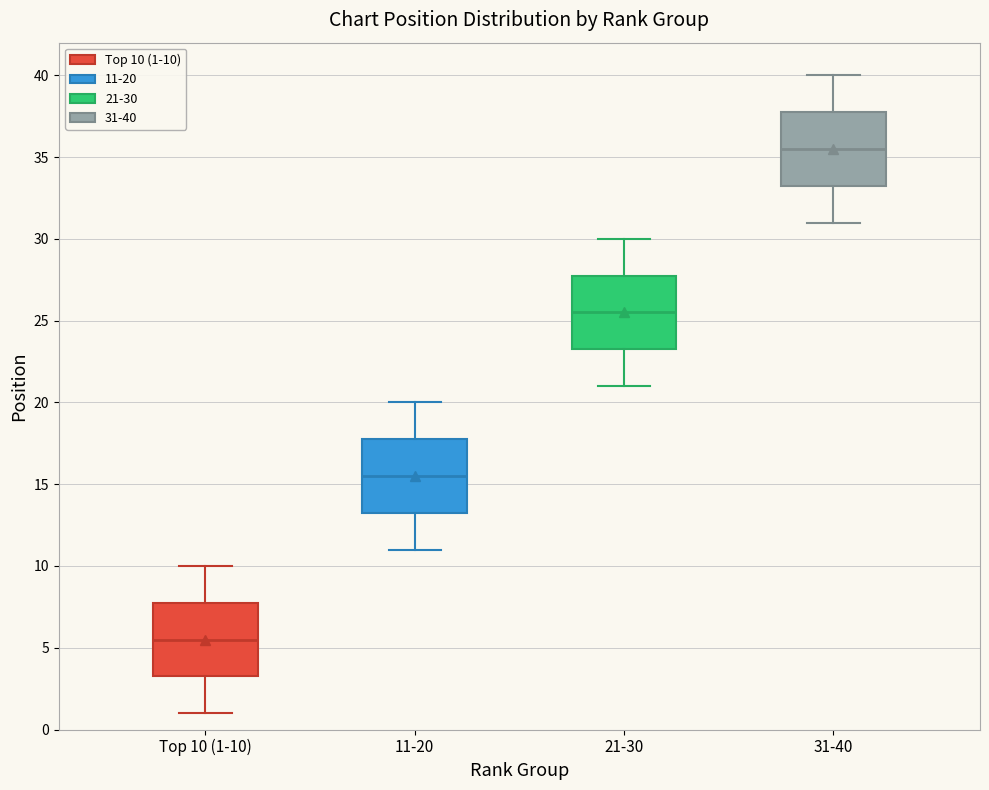

Which box's median line is the highest?

31-40